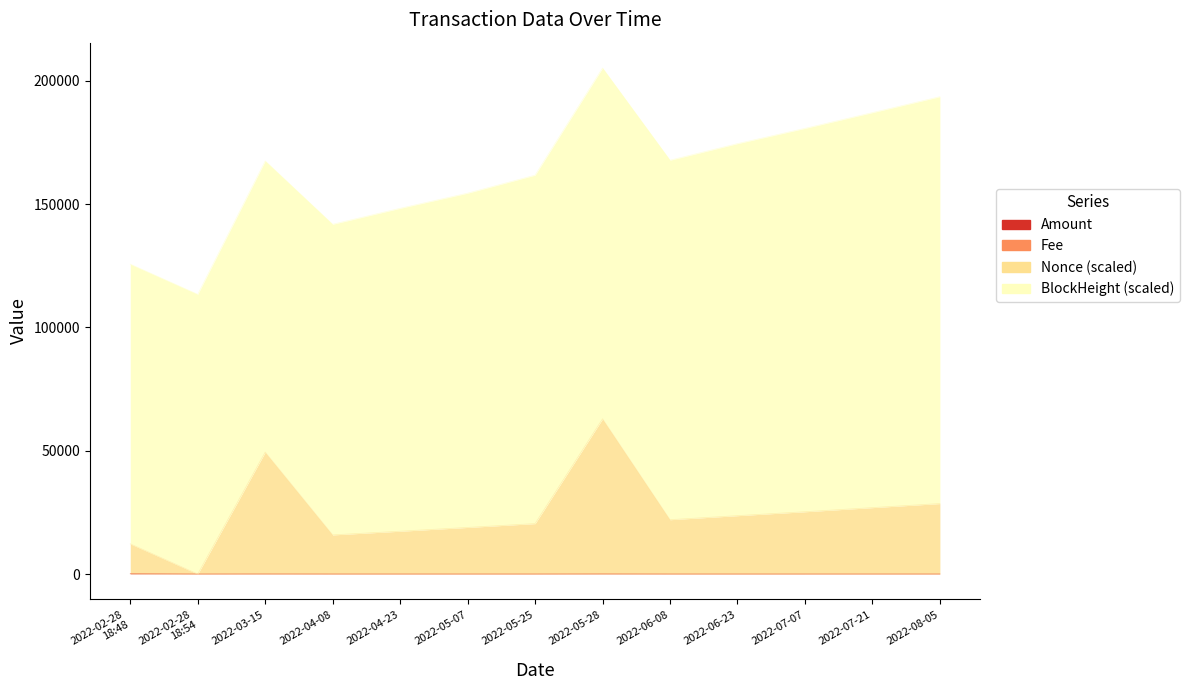

At which category is the sum across all series the highest?

2022-05-28